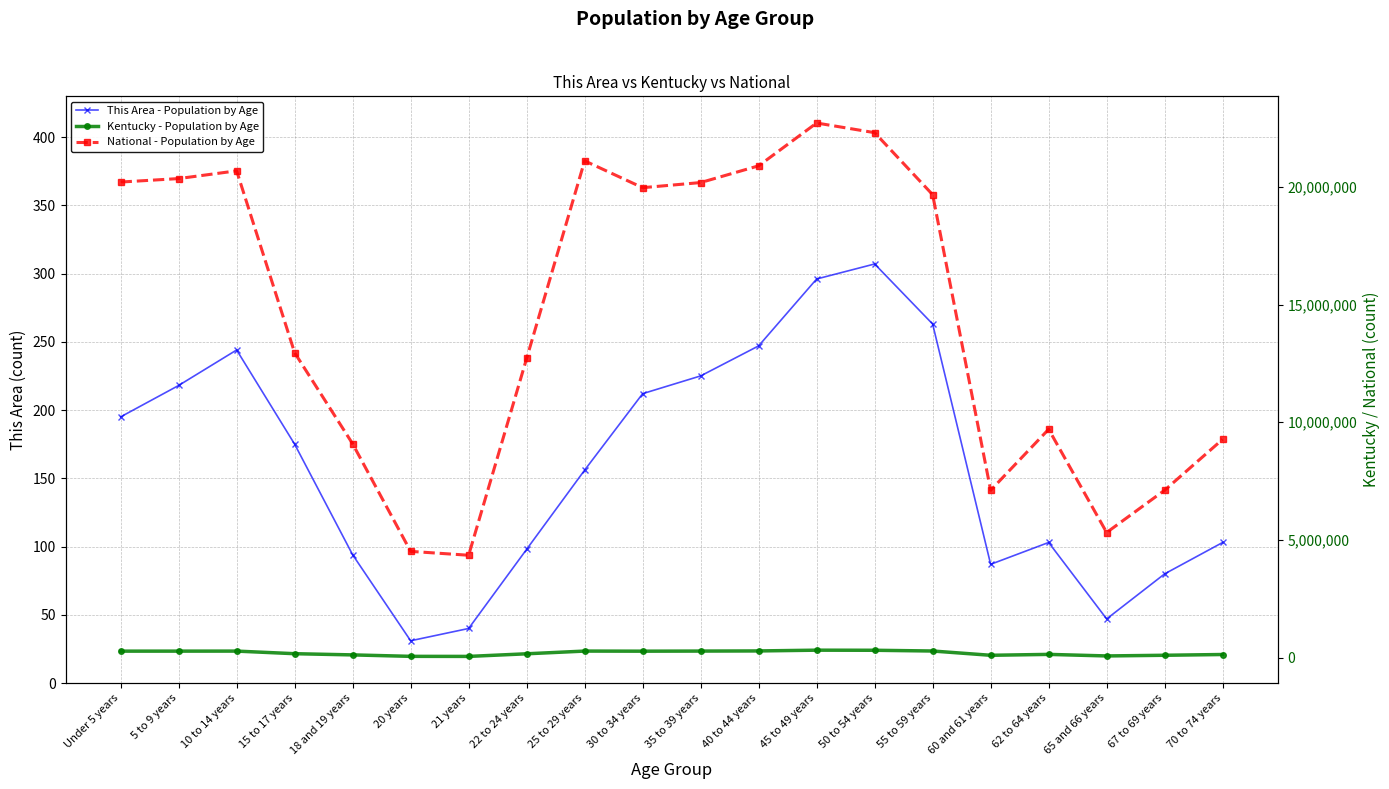

Which has a higher value, 18 and 19 years or 45 to 49 years?

45 to 49 years